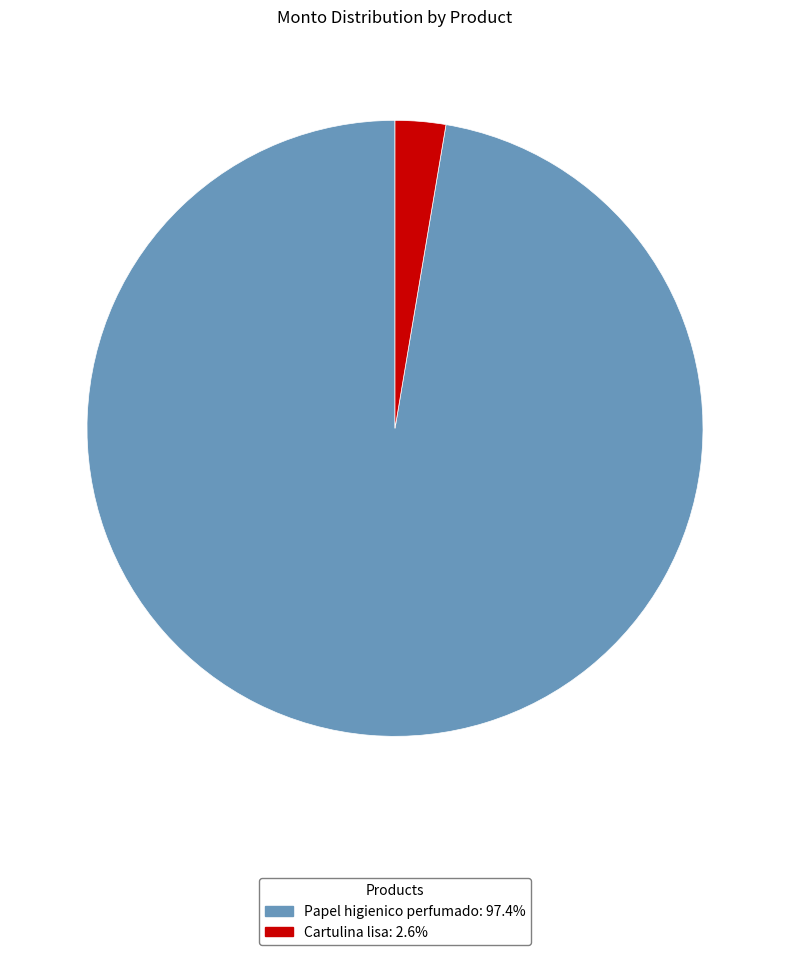

The Cartulina lisa slice represents 3% of the pie. True or false?

True